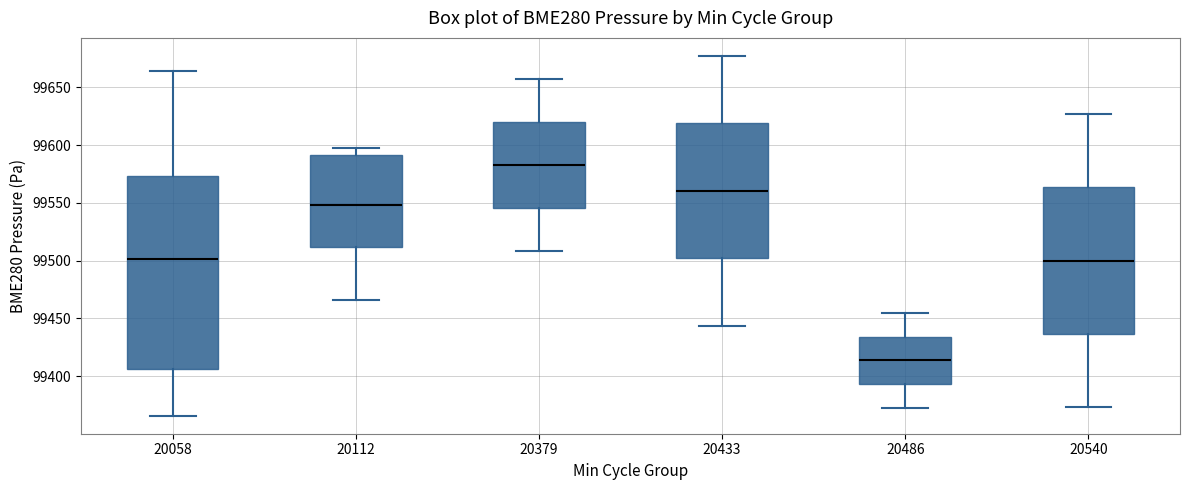

Reading left to right, transcribe this box plot: for each box, give where its median line is, the range the box spans, and where its two whiskers end, as read against the y-axis. The values are not printed on the chart, so give them approximately, as read against the axis.

20058: median 99500, box 99405 to 99575, whiskers 99365 to 99665
20112: median 99550, box 99510 to 99590, whiskers 99465 to 99595
20379: median 99585, box 99545 to 99620, whiskers 99510 to 99655
20433: median 99560, box 99500 to 99620, whiskers 99445 to 99675
20486: median 99415, box 99395 to 99435, whiskers 99375 to 99455
20540: median 99500, box 99435 to 99565, whiskers 99375 to 99625